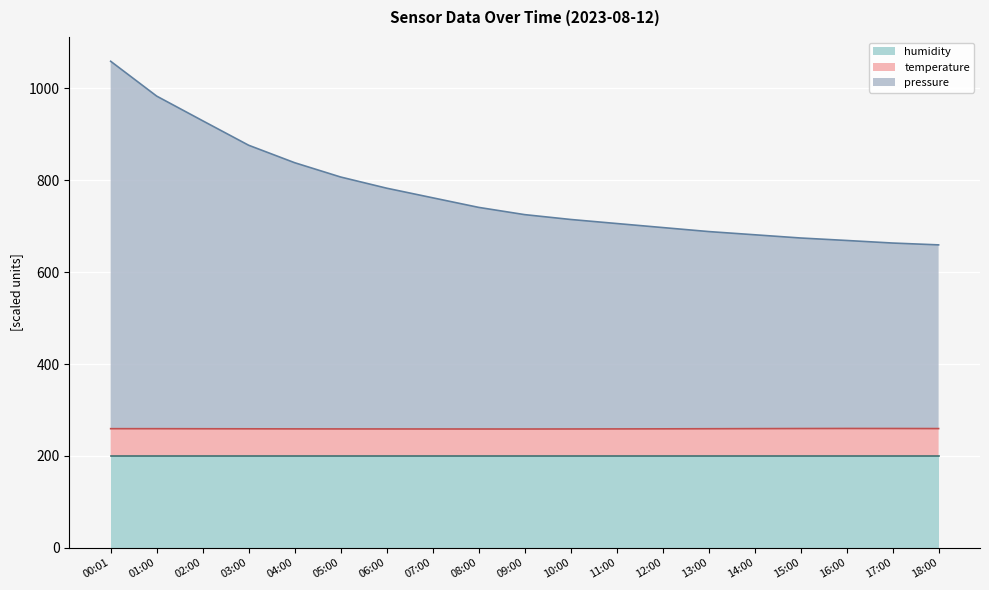

Does the chart display data point markers on the line(s)?

No